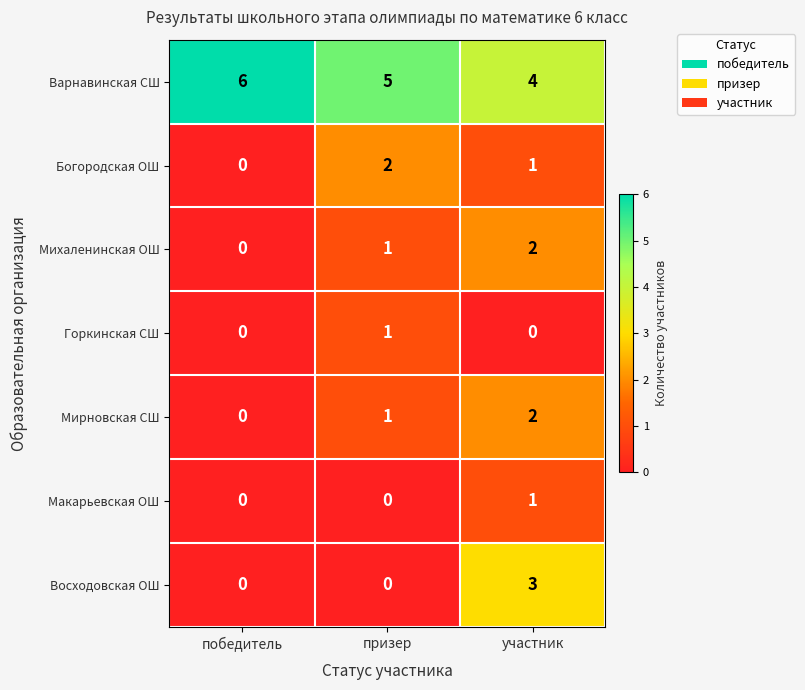

Reading left to right, extract all data points from this chart.

Варнавинская СШ: 6	5	4
Богородская ОШ: 0	2	1
Михаленинская ОШ: 0	1	2
Горкинская СШ: 0	1	0
Мирновская СШ: 0	1	2
Макарьевская ОШ: 0	0	1
Восходовская ОШ: 0	0	3